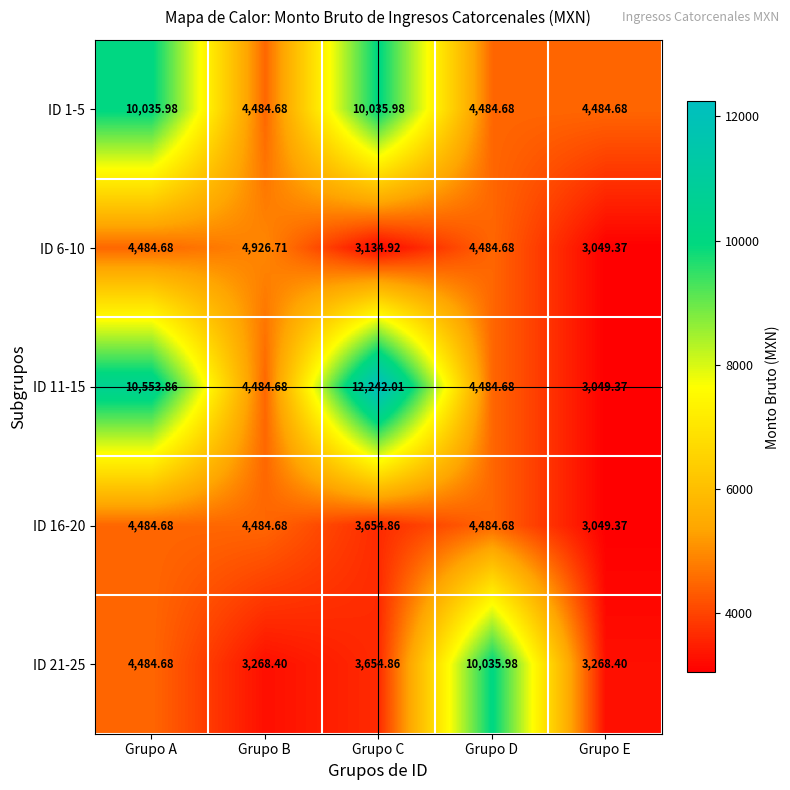

Is the value of ID 11-15 at Grupo A greater than the value of ID 16-20 at Grupo E?

Yes